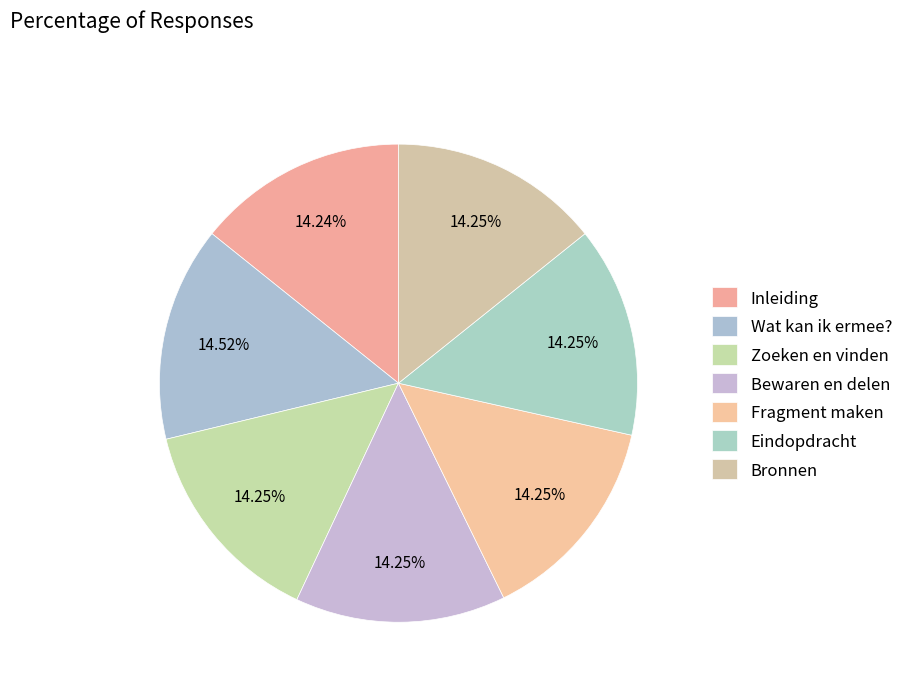

Count the number of slices in the pie.

7